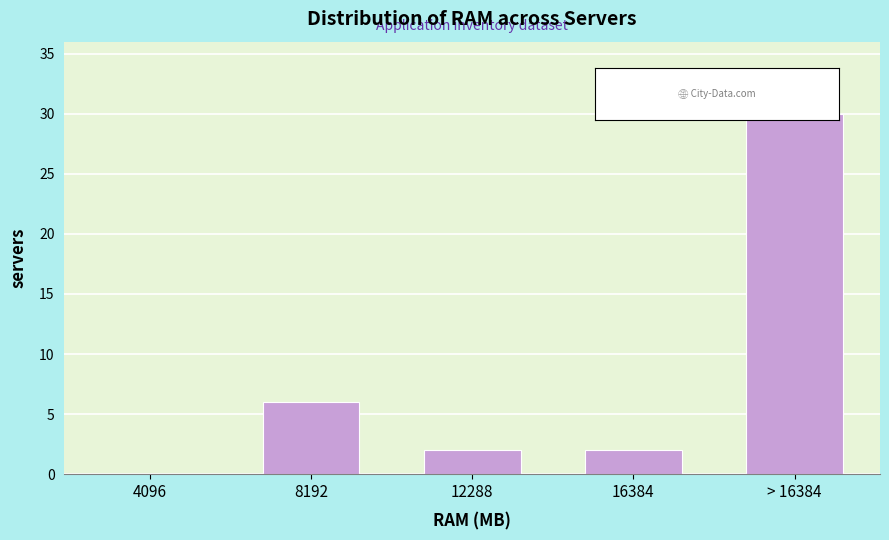

Reading left to right, extract all data points from this chart.

4096=0	8192=6	12288=2	16384=2	> 16384=30